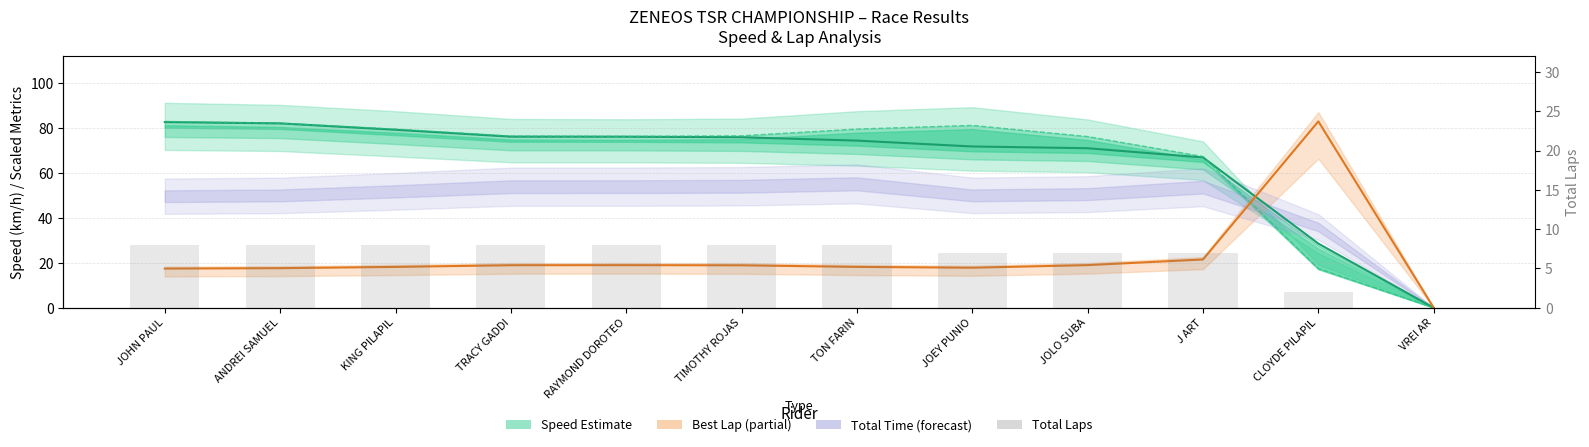

Is the value of Best Lap Time (scaled) at KING PILAPIL greater than the value of Total Laps at TRACY GADDI?

Yes